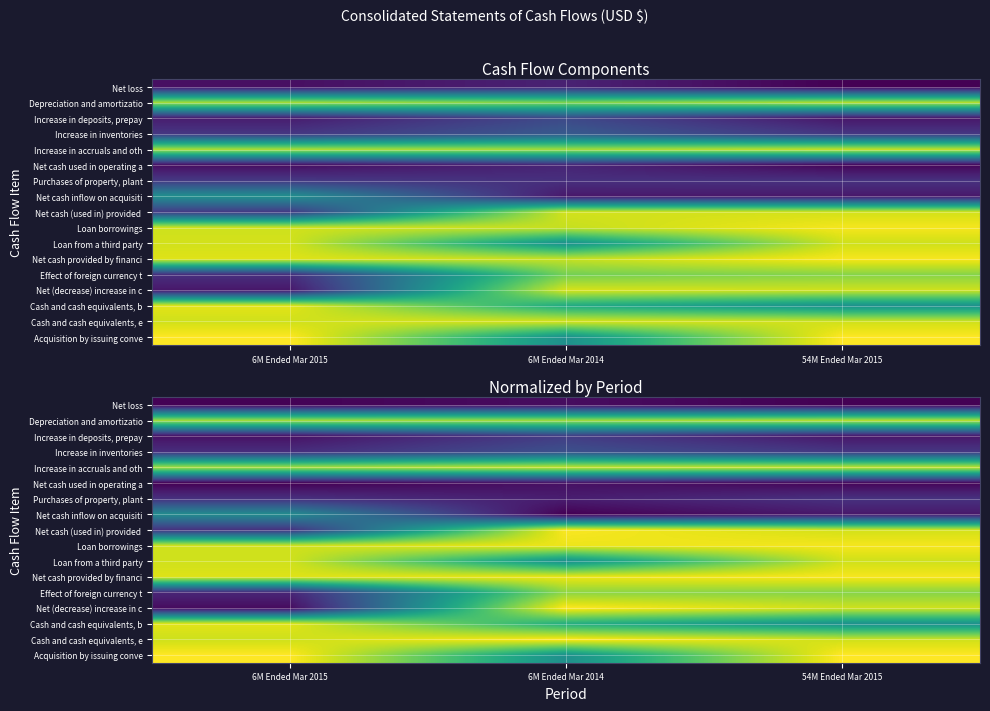

At which label does Net cash (used in) provided reach its peak?

6M Ended Mar 2014